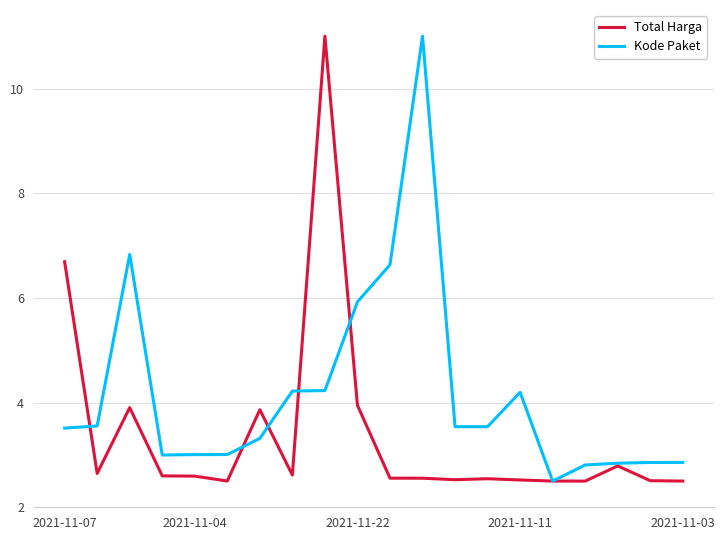

List the series in order of their overall mean, highest first.

Kode Paket, Total Harga